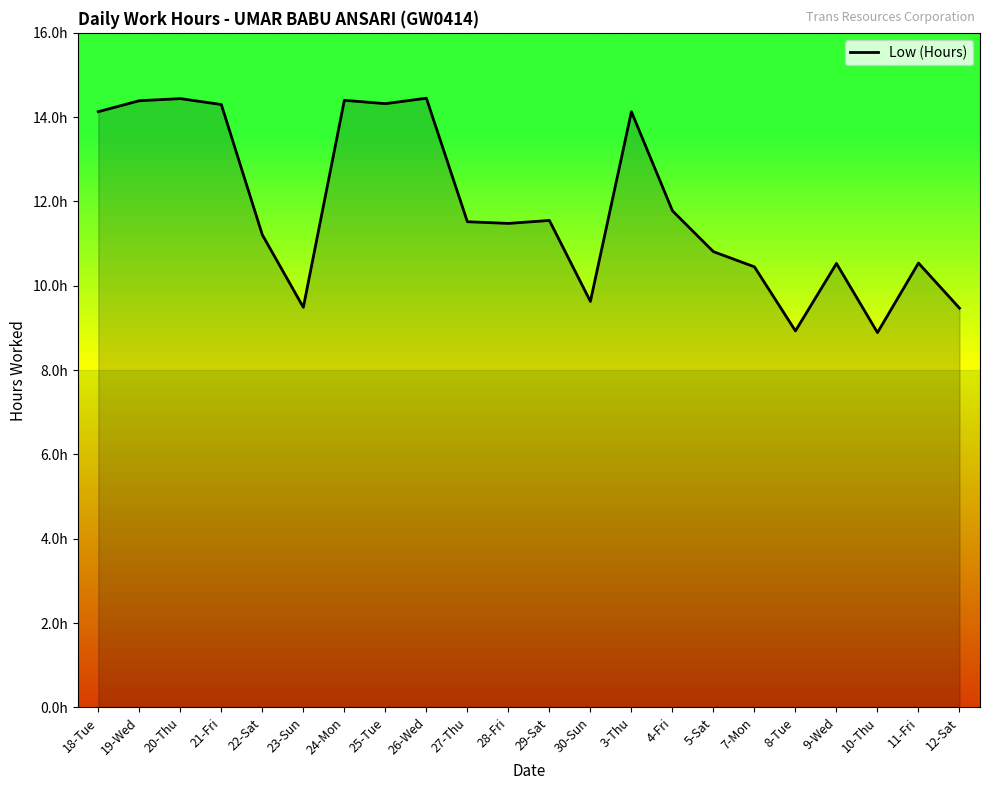

Does the chart display data point markers on the line(s)?

No